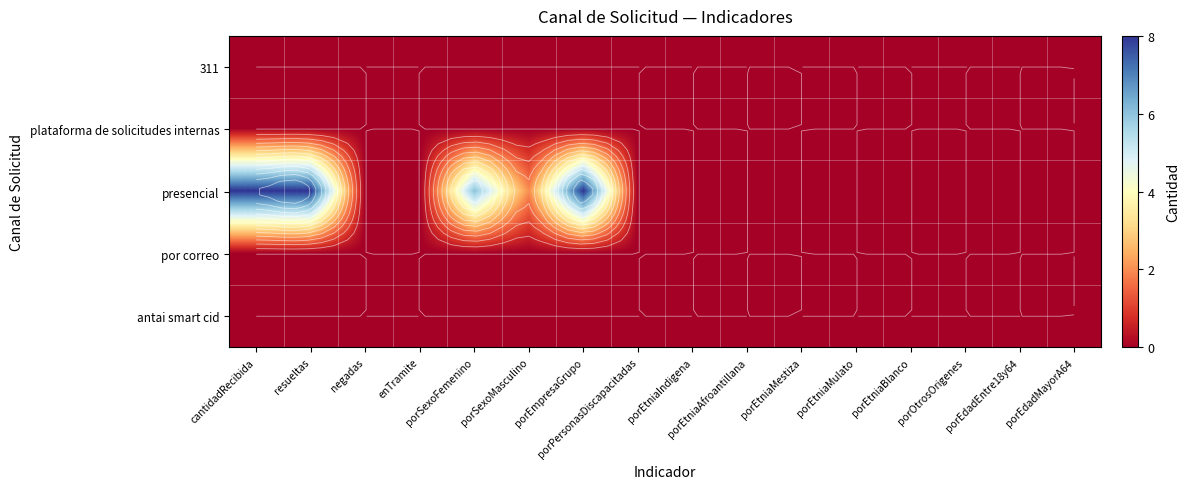

Is the value of por correo at porPersonasDiscapacitadas greater than the value of presencial at porOtrosOrigenes?

No